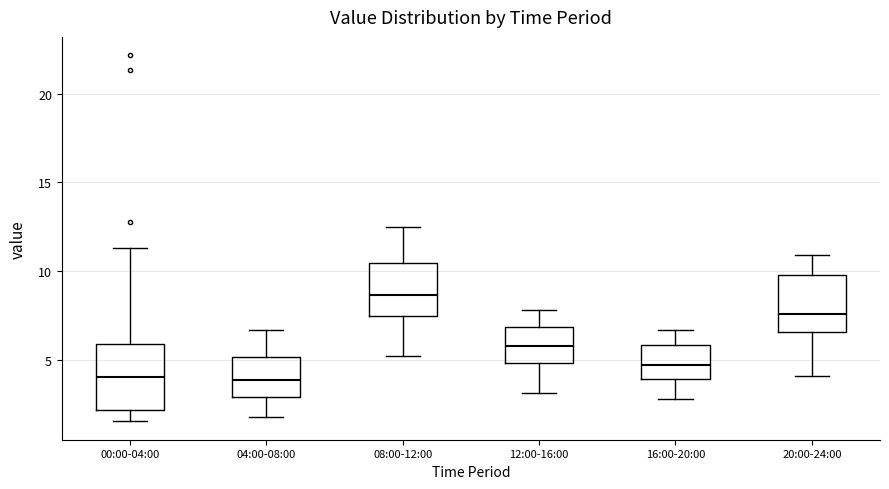

Reading left to right, transcribe this box plot: for each box, give where its median line is, the range the box spans, and where its two whiskers end, as read against the y-axis. The values are not printed on the chart, so give them approximately, as read against the axis.

00:00-04:00: median 4.0, box 2.0 to 6.0, whiskers 1.5 to 11.5
04:00-08:00: median 4.0, box 3.0 to 5.0, whiskers 2.0 to 6.5
08:00-12:00: median 8.5, box 7.5 to 10.5, whiskers 5.0 to 12.5
12:00-16:00: median 6.0, box 5.0 to 7.0, whiskers 3.0 to 8.0
16:00-20:00: median 4.5, box 4.0 to 6.0, whiskers 3.0 to 6.5
20:00-24:00: median 7.5, box 6.5 to 10.0, whiskers 4.0 to 11.0